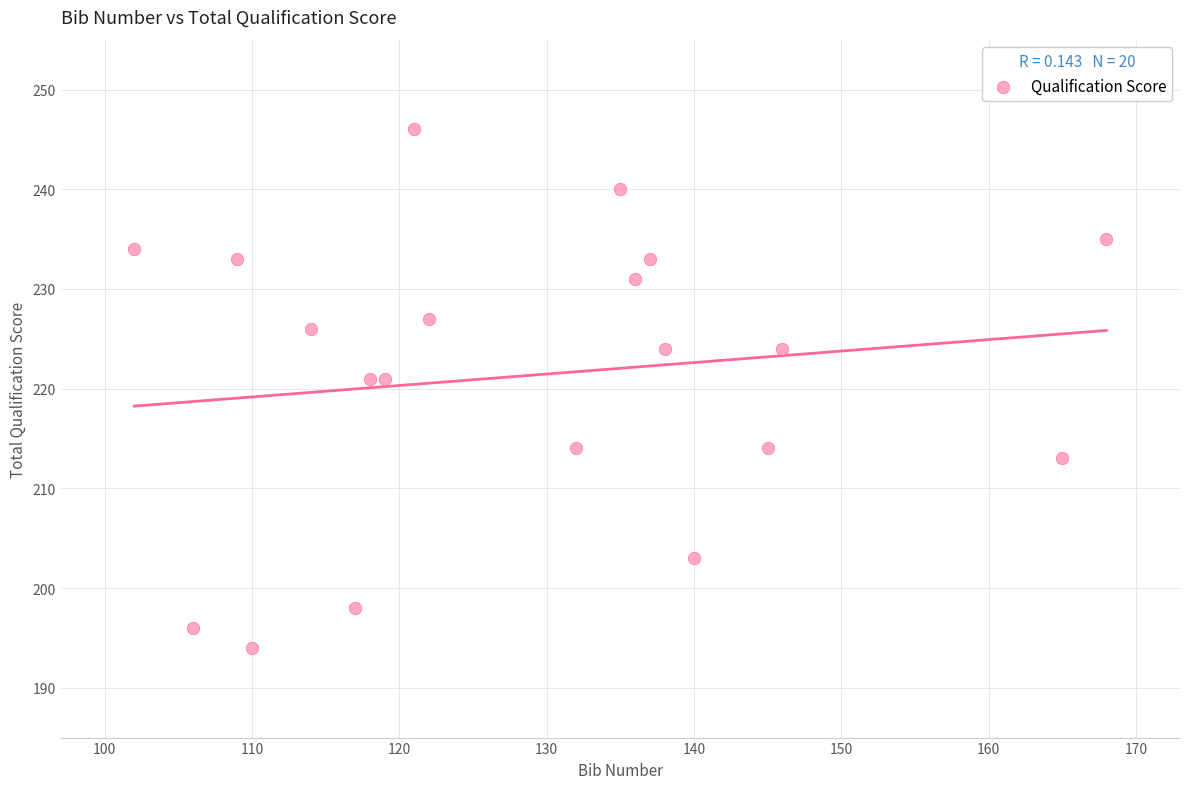

What is the range of Y values (max minus min)?

52